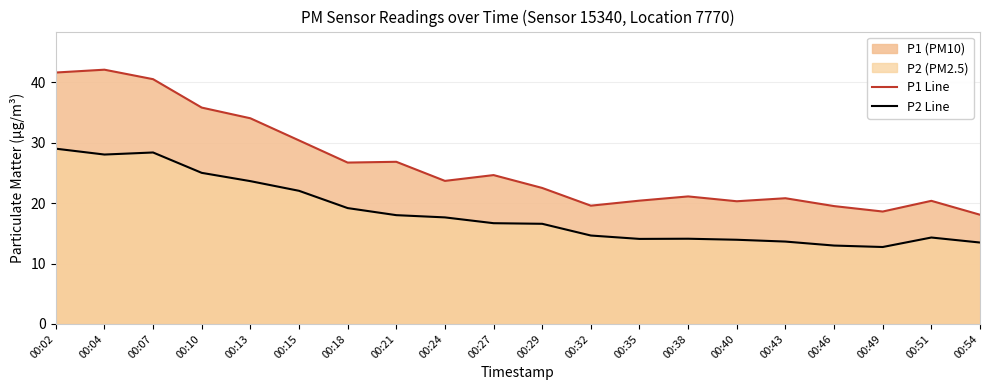

Reading left to right, transcribe all the data shown in this chart.

P1 Line: 00:02=41.6	00:04=42.1	00:07=40.5	00:10=35.8	00:13=34.0	00:15=30.4	00:18=26.7	00:21=26.8	00:24=23.7	00:27=24.6	00:29=22.5	00:32=19.6	00:35=20.4	00:38=21.1	00:40=20.3	00:43=20.8	00:46=19.5	00:49=18.6	00:51=20.4	00:54=18.1
P2 Line: 00:02=29.0	00:04=28.0	00:07=28.4	00:10=25.0	00:13=23.6	00:15=22.0	00:18=19.2	00:21=18.0	00:24=17.6	00:27=16.7	00:29=16.6	00:32=14.6	00:35=14.1	00:38=14.1	00:40=13.9	00:43=13.6	00:46=13.0	00:49=12.7	00:51=14.3	00:54=13.5